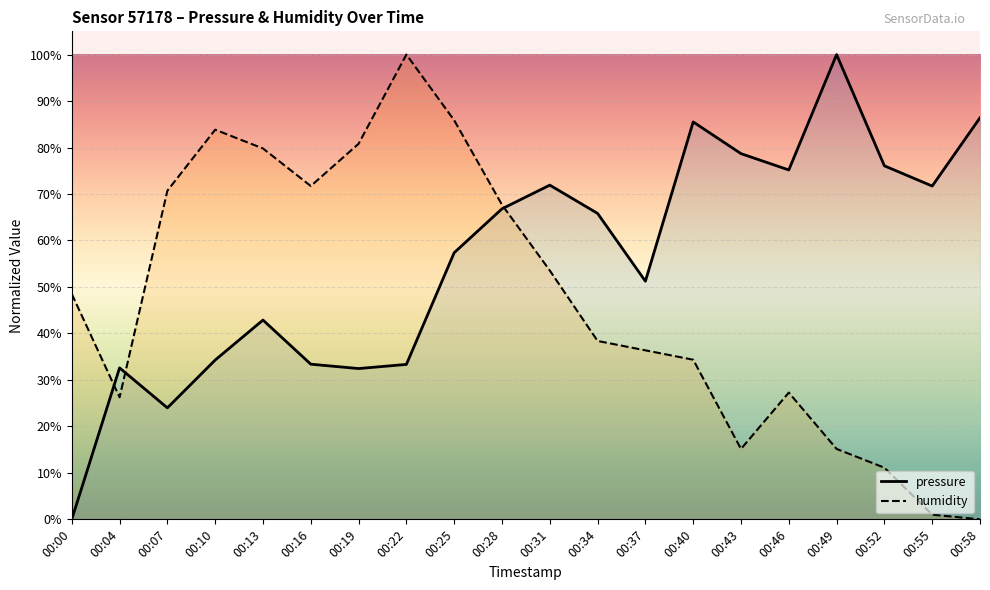

What is the sum of all pressure values?

1119.6